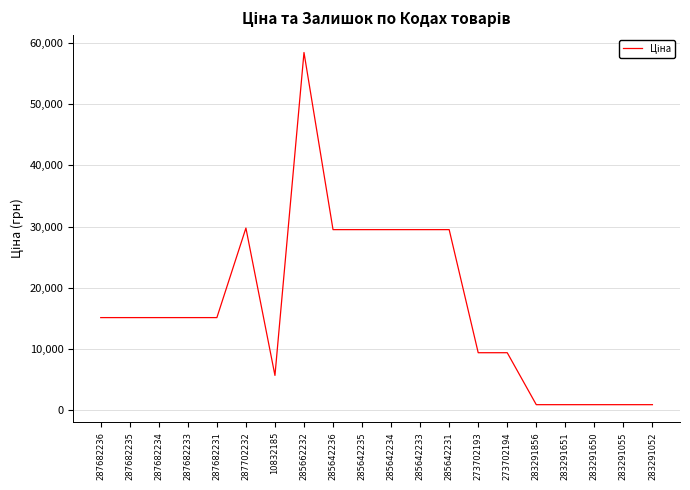

What is the difference between the values at 287682231 and 285642236?

14371.5